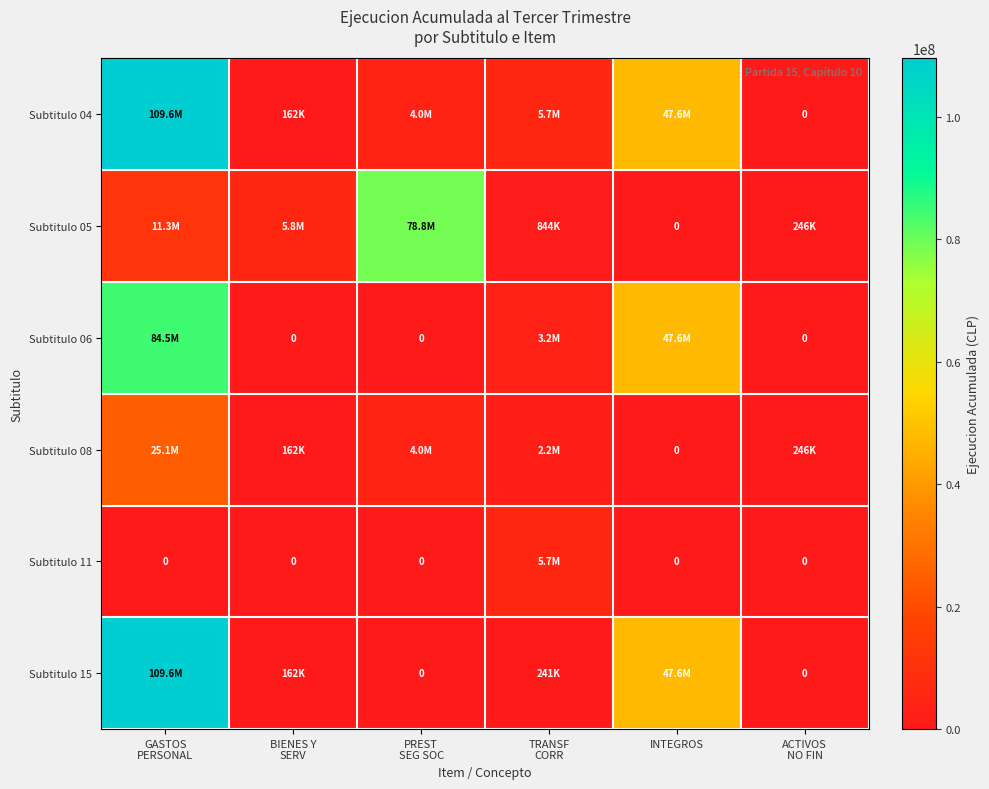

Which category has the lowest value in the Subtitulo 04 series?

ACTIVOS NO FIN